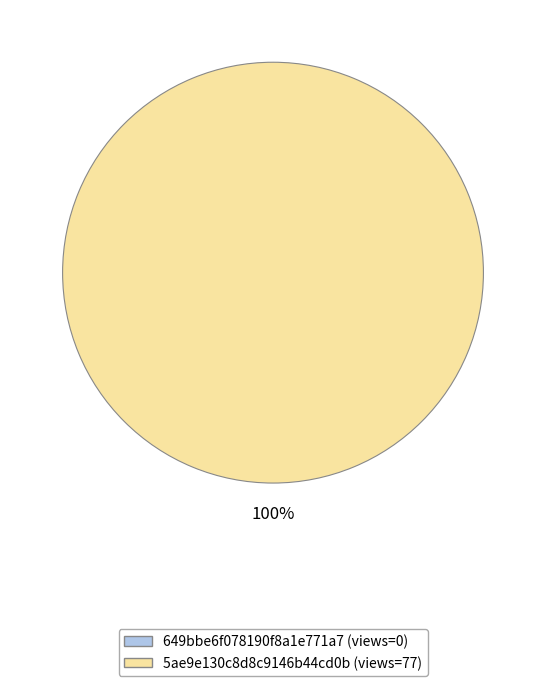

Is there any slice that represents more than half of the pie?

Yes